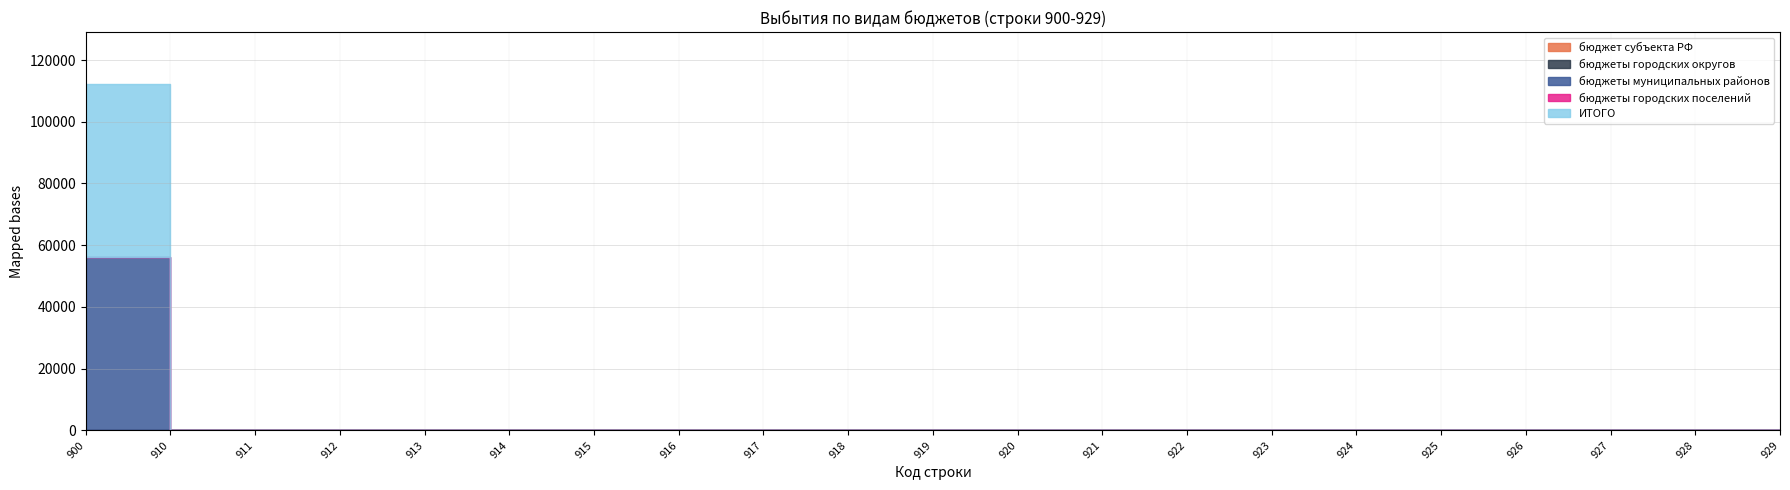

The value of бюджет субъекта РФ at 920 is 0. True or false?

True